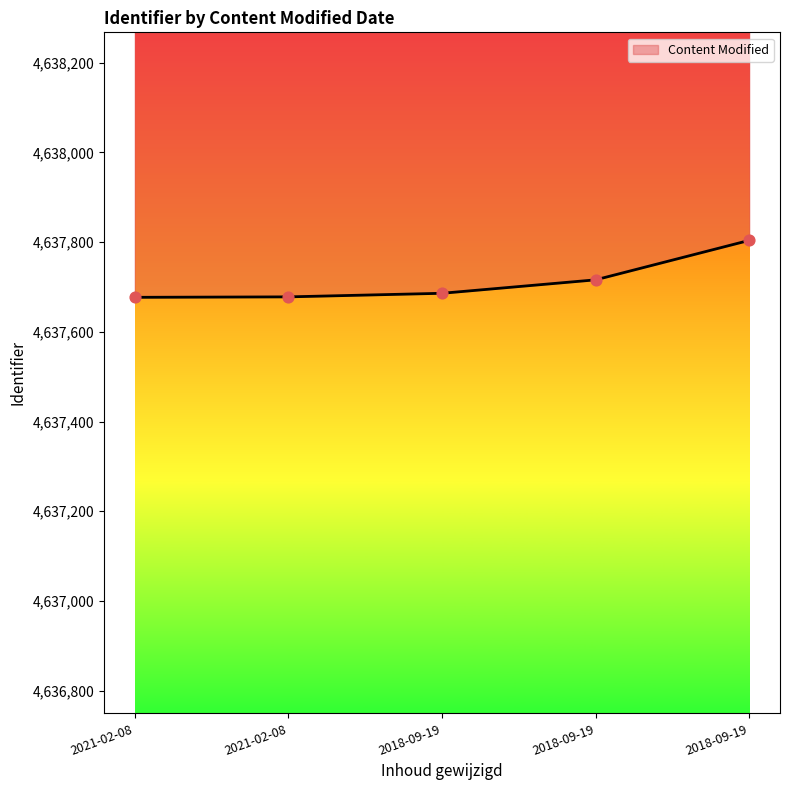

Approximately how many times larger is the value at 2018-09-19 compared to 2021-02-08?

1.0